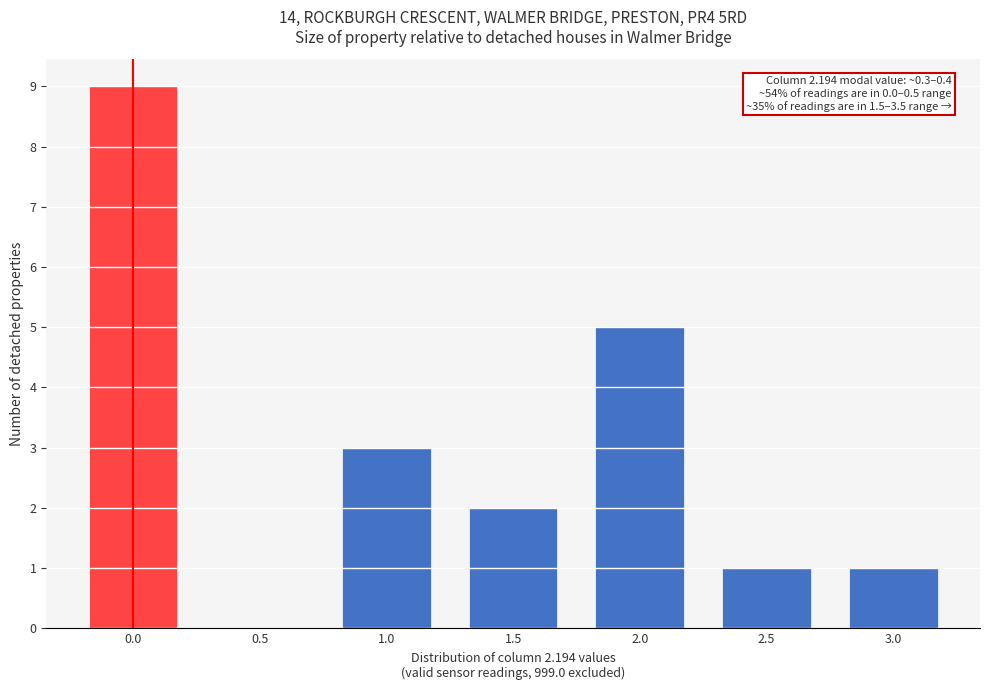

Reading left to right, extract all data points from this chart.

0.0=9	0.5=0	1.0=3	1.5=2	2.0=5	2.5=1	3.0=1